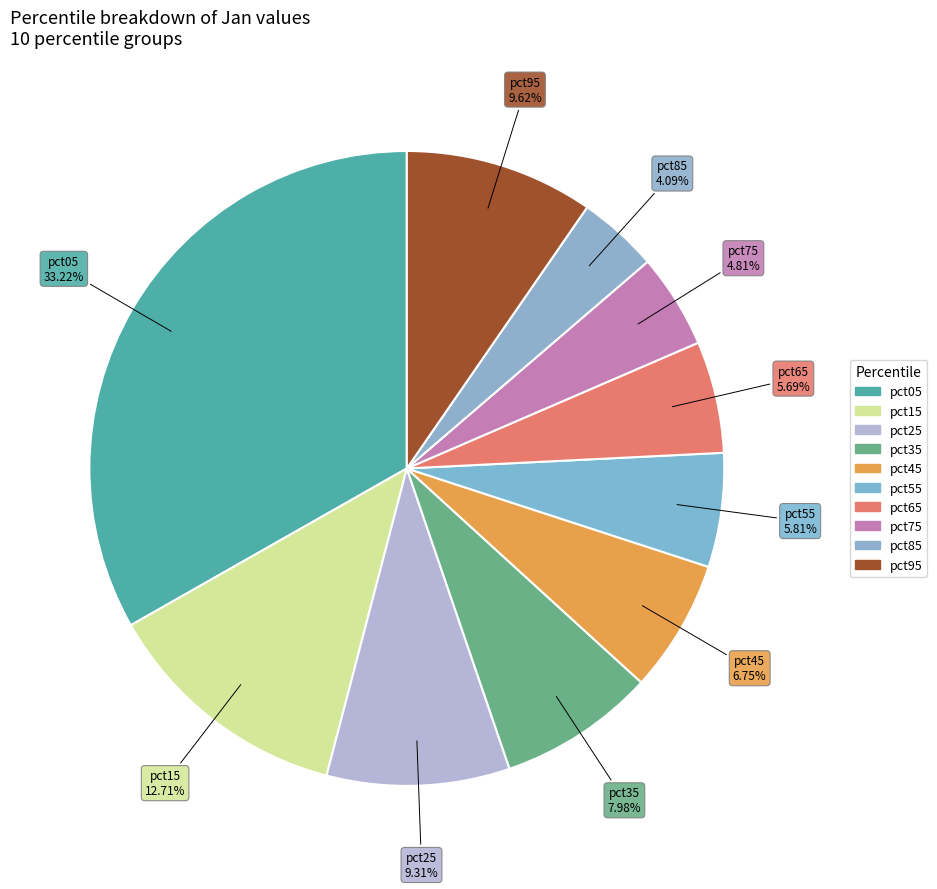

Rank the categories by value from lowest to highest.

pct85, pct75, pct65, pct55, pct45, pct35, pct25, pct95, pct15, pct05